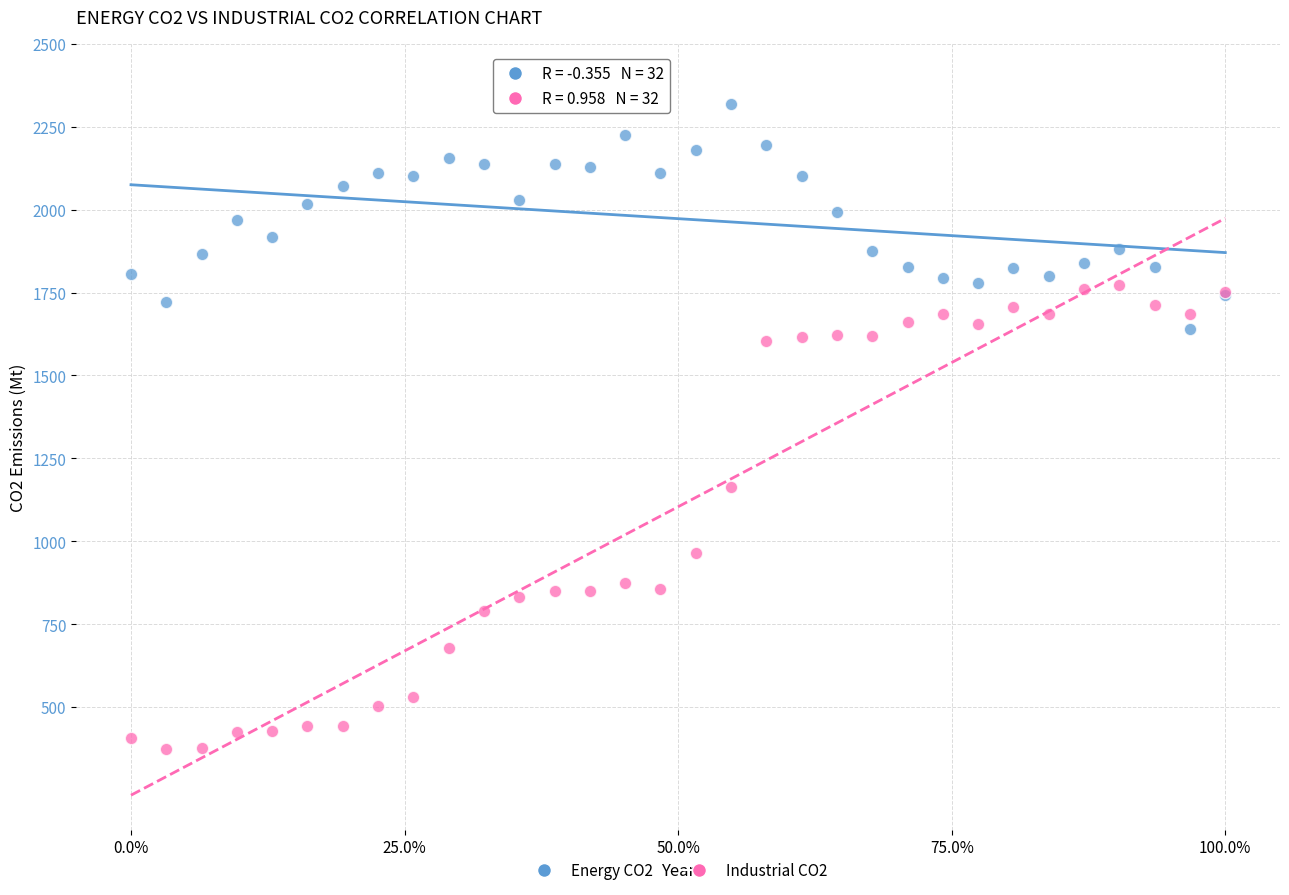

Which series reaches the maximum Y coordinate?

Energy CO2